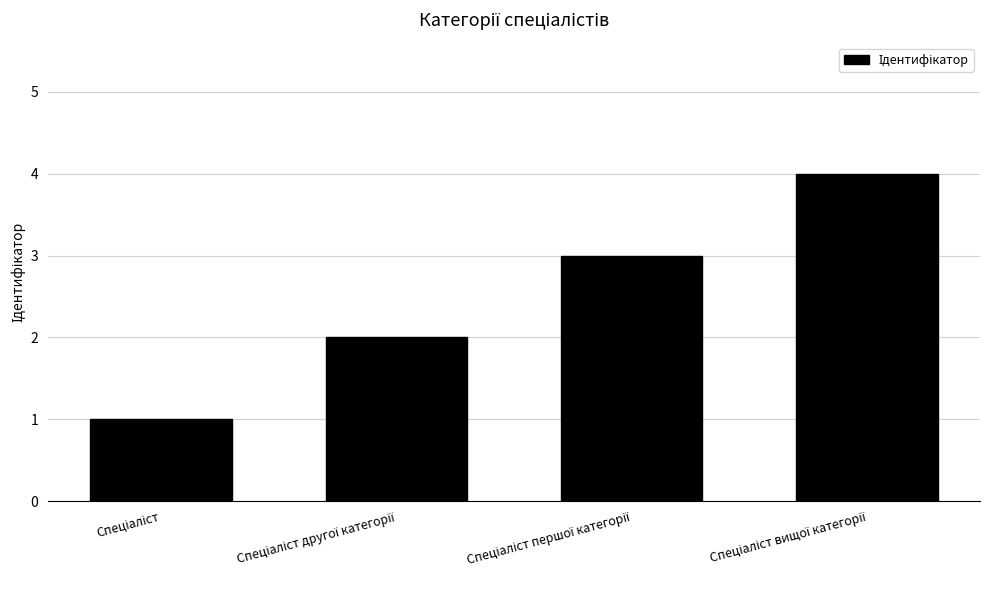

What is the difference between the maximum and minimum values?

3